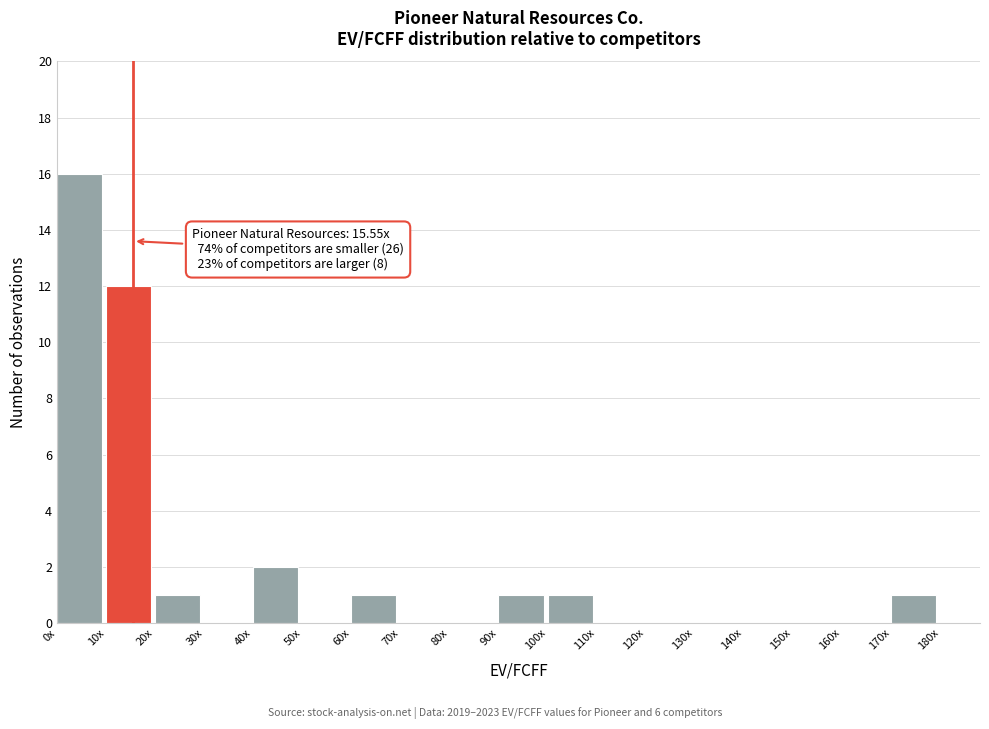

Reading right to left, list all the values displayed in this chart.

170x=1	160x=0	150x=0	140x=0	130x=0	120x=0	110x=0	100x=1	90x=1	80x=0	70x=0	60x=1	50x=0	40x=2	30x=0	20x=1	10x=12	0x=16